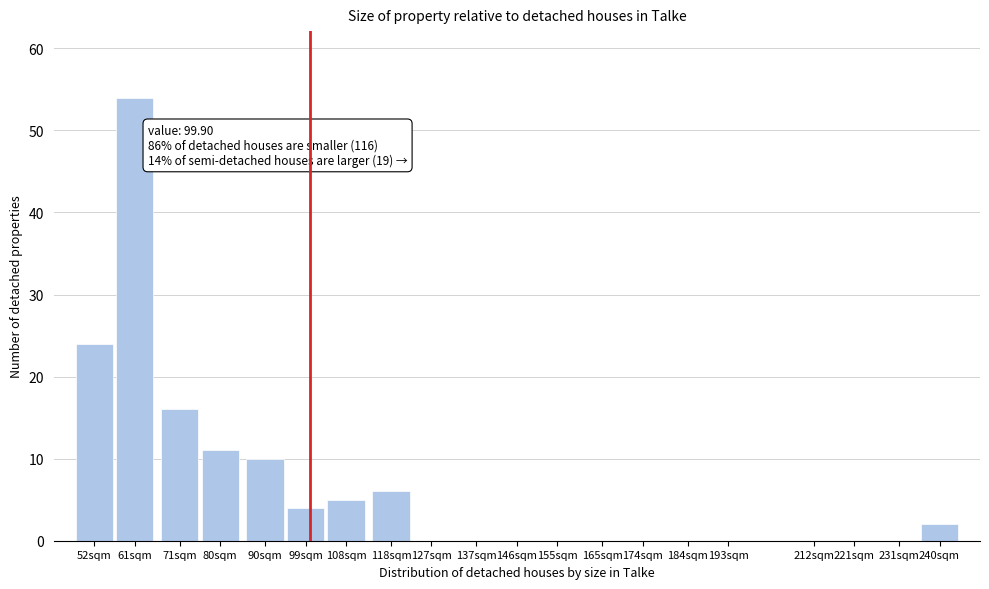

Reading left to right, transcribe all the data shown in this chart.

52sqm=24	61sqm=54	71sqm=16	80sqm=11	90sqm=10	99sqm=4	108sqm=5	118sqm=6	127sqm=0	137sqm=0	146sqm=0	155sqm=0	165sqm=0	174sqm=0	184sqm=0	193sqm=0	212sqm=0	221sqm=0	231sqm=0	240sqm=2